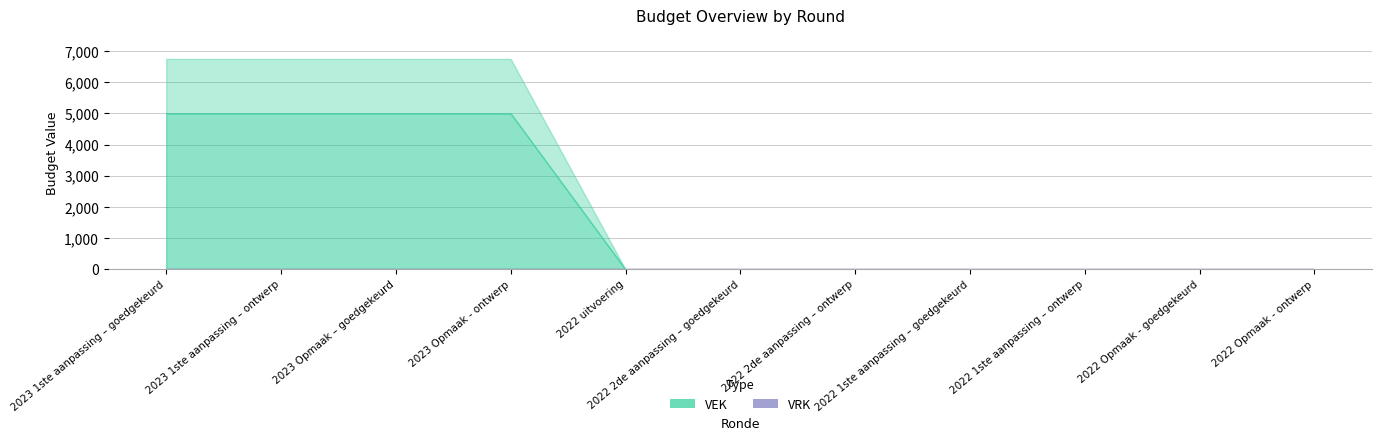

Rank the series by their average value, from highest to lowest.

VEK, VRK